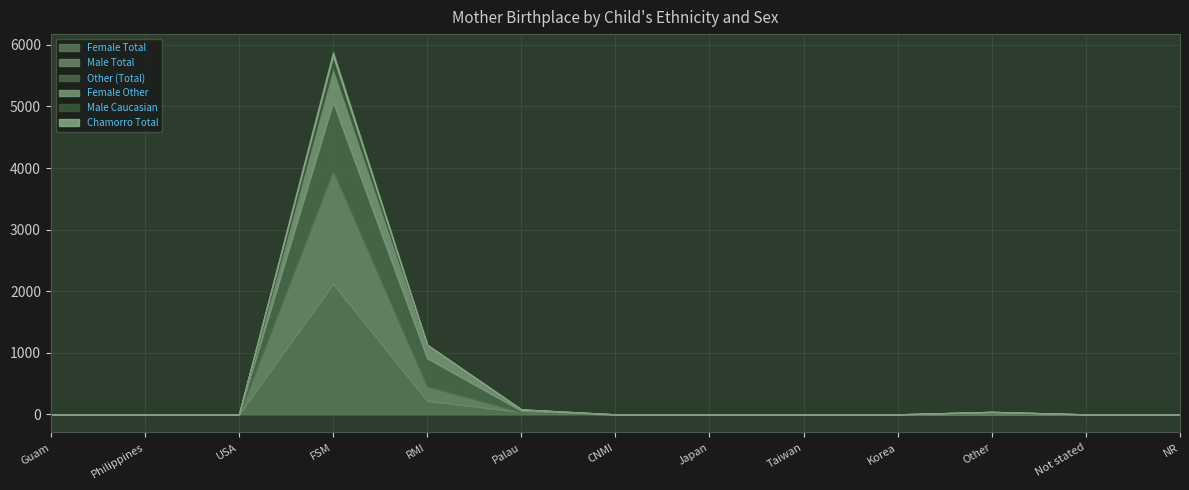

The Female Other series shows 0 at Not stated. True or false?

True